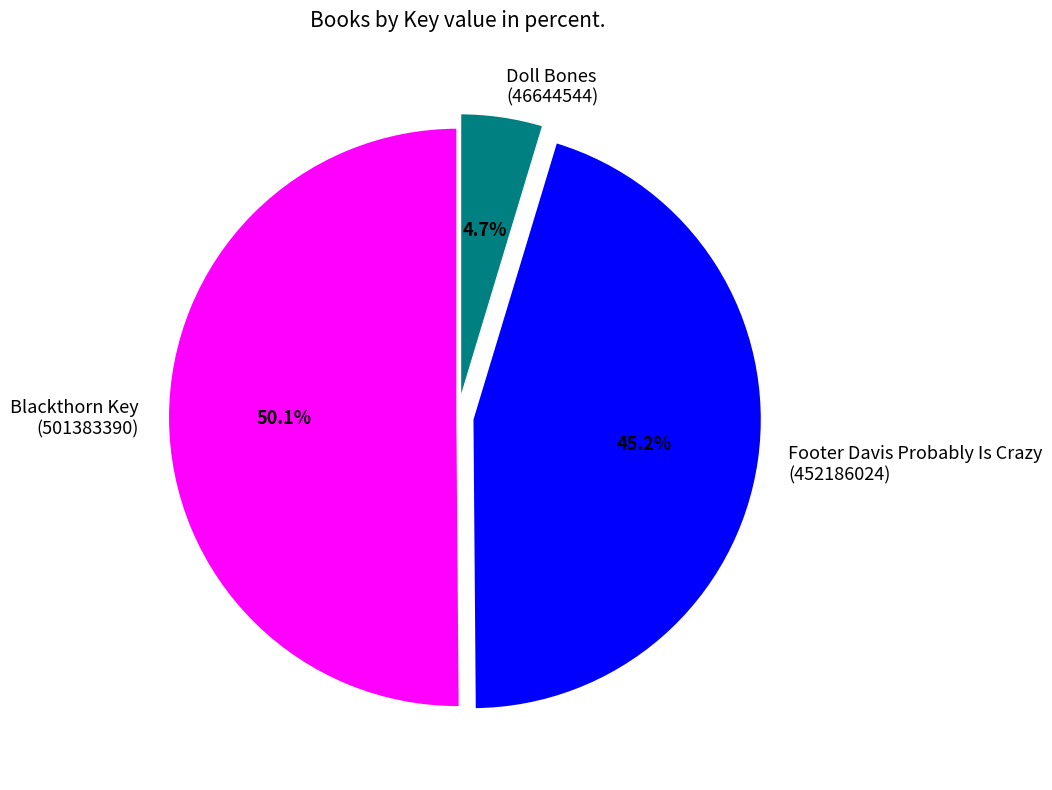

How many slices are in this pie chart?

3